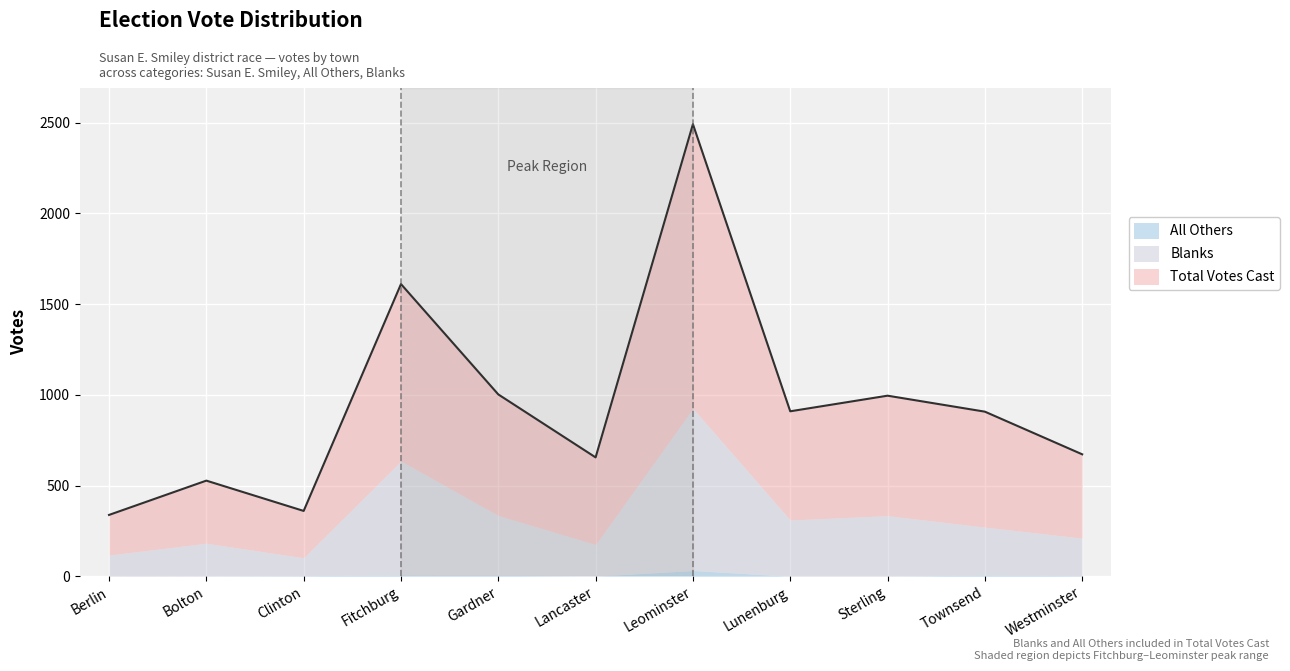

True or false: All Others and Blanks intersect in this chart.

False